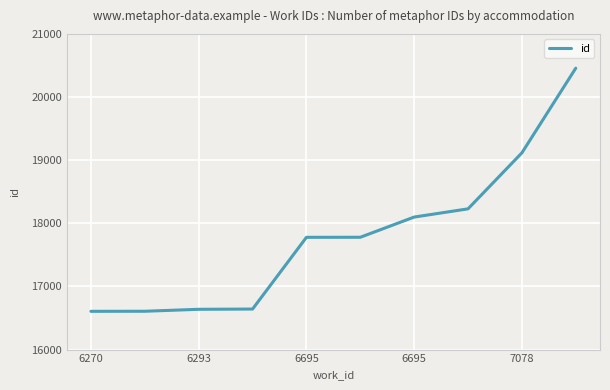

What is the sum of all values?

177951